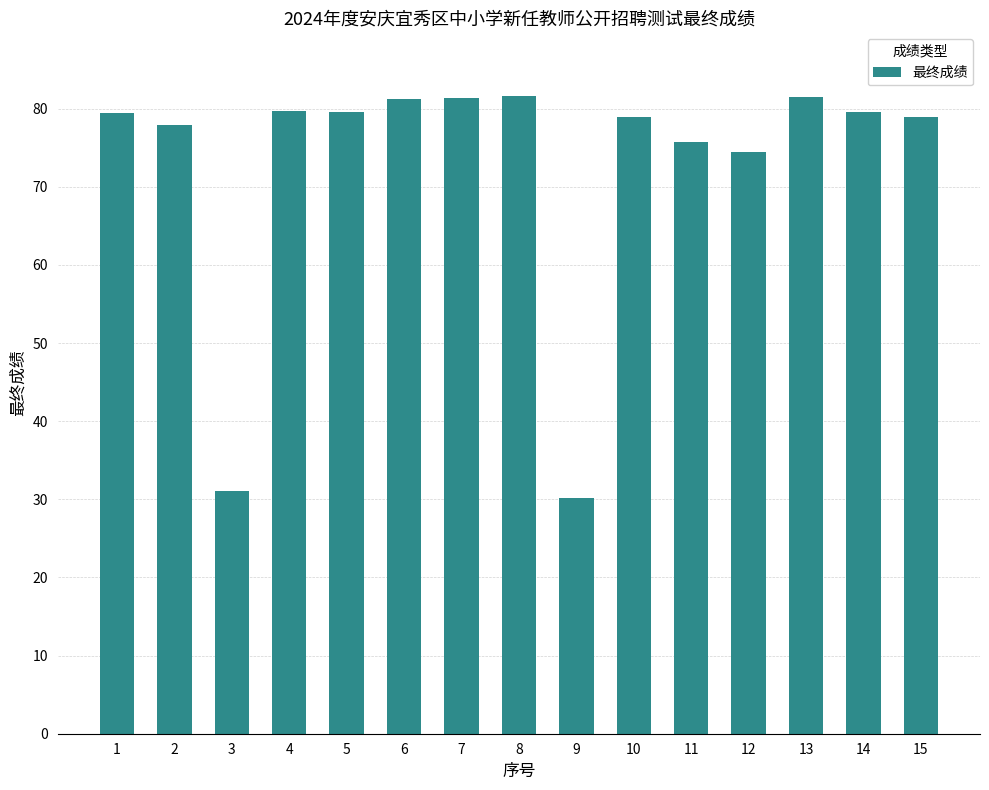

What is the smallest value displayed?

30.1